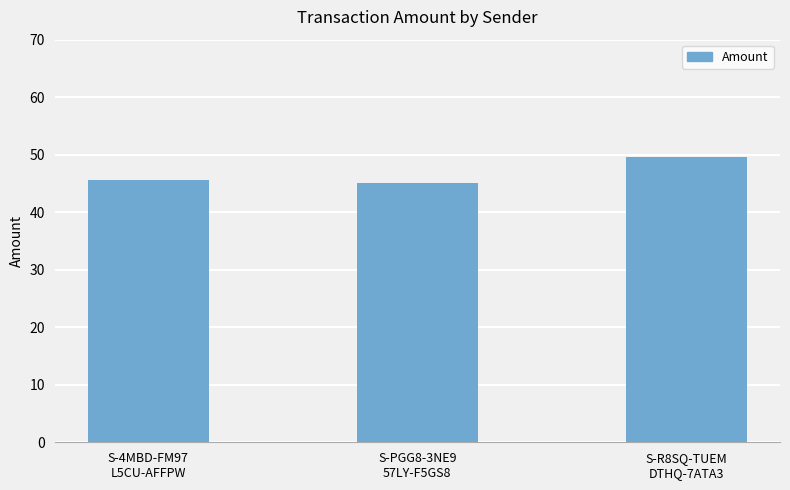

Reading right to left, transcribe all the data shown in this chart.

49.6	45.0	45.5